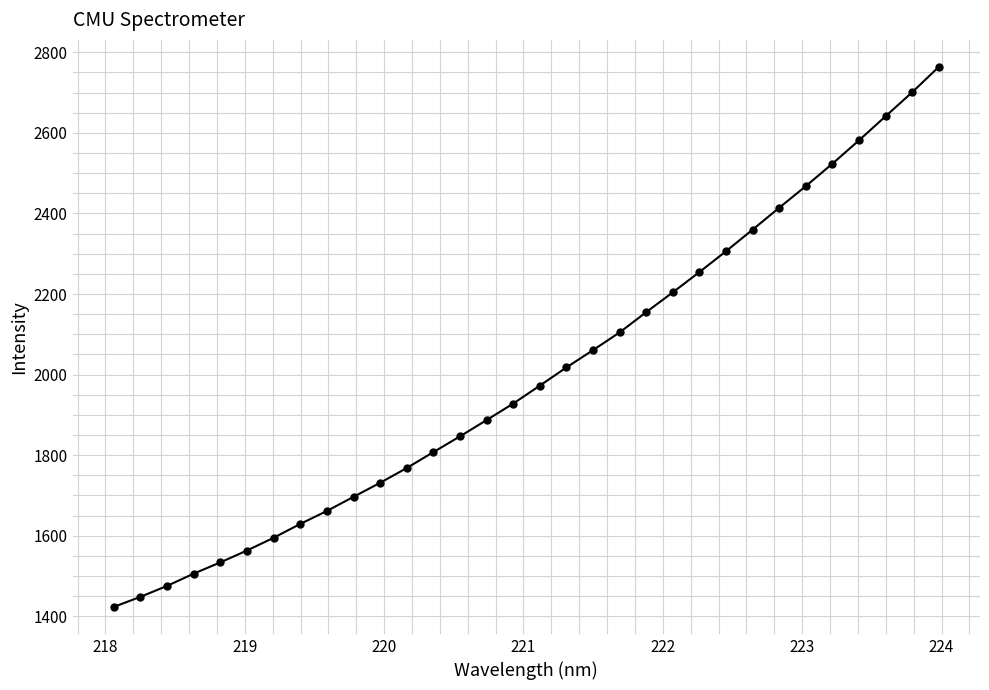

Reading left to right, list all the values displayed in this chart.

1423.4	1448.4	1475.5	1505.9	1533.9	1563.4	1595.0	1629.4	1661.5	1696.6	1731.5	1768.1	1807.6	1846.7	1887.2	1928.1	1972.7	2017.8	2060.8	2104.7	2155.1	2204.3	2254.6	2306.3	2359.9	2414.2	2467.8	2523.5	2581.5	2641.2	2700.8	2763.8